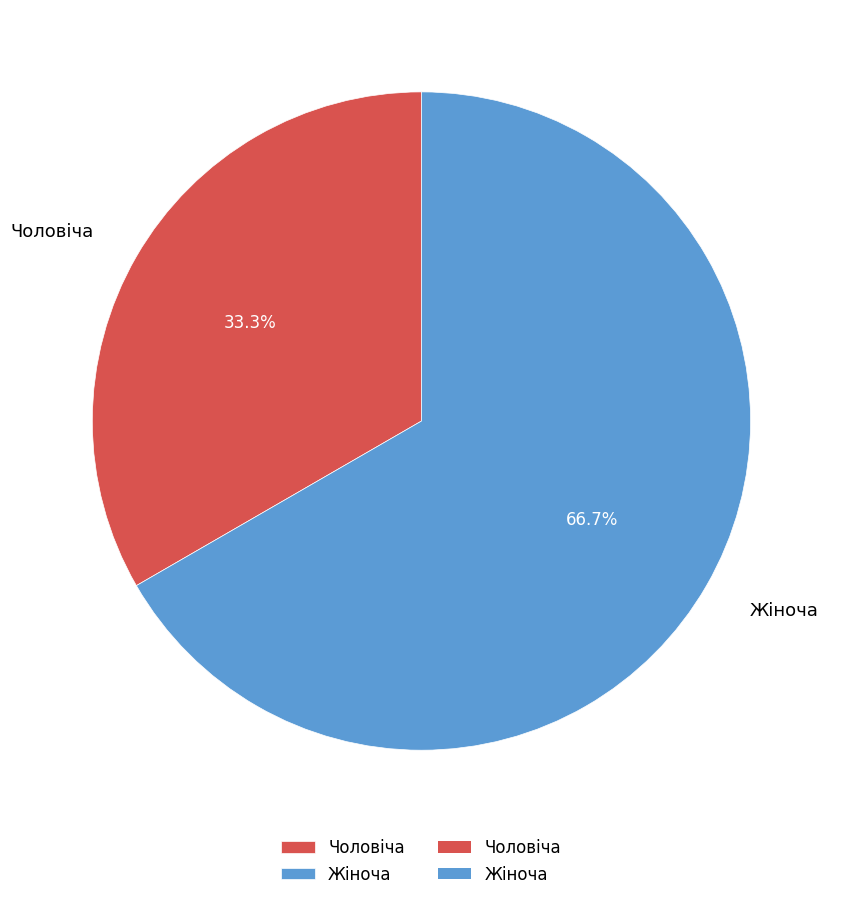

To the nearest percent, what is the difference between the largest and smallest slice percentages?

33%